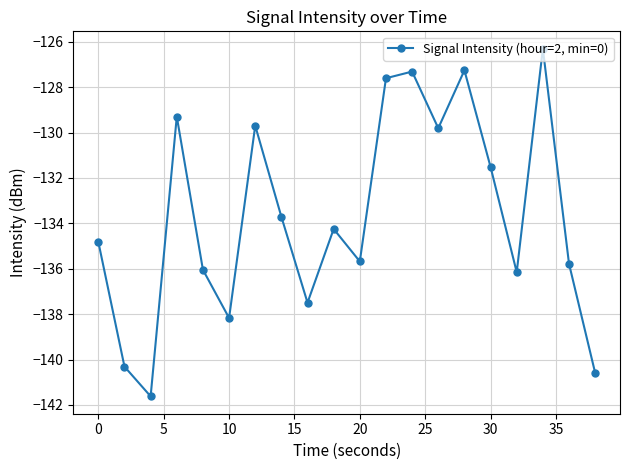

Does the chart have visible grid lines?

Yes